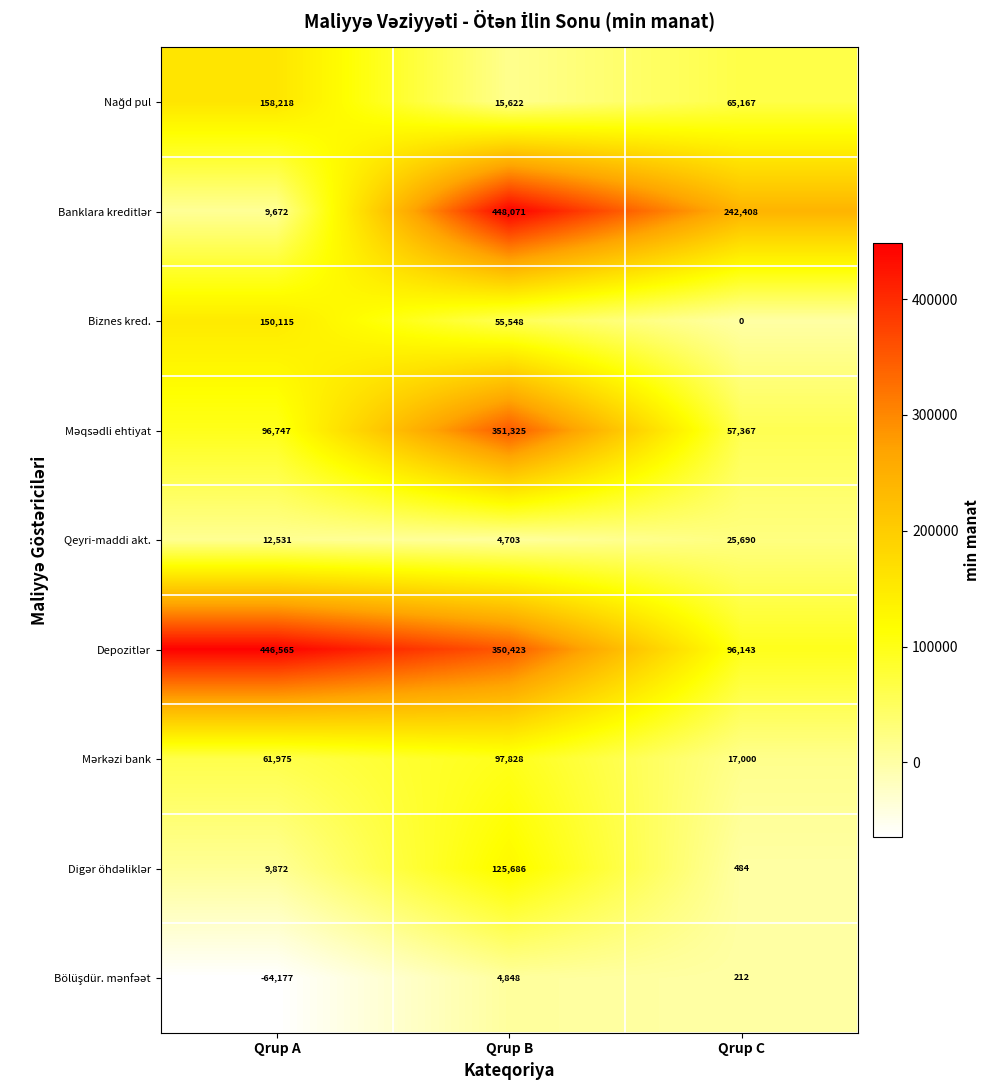

How many data points in Biznes kred. are less than 55548?

1